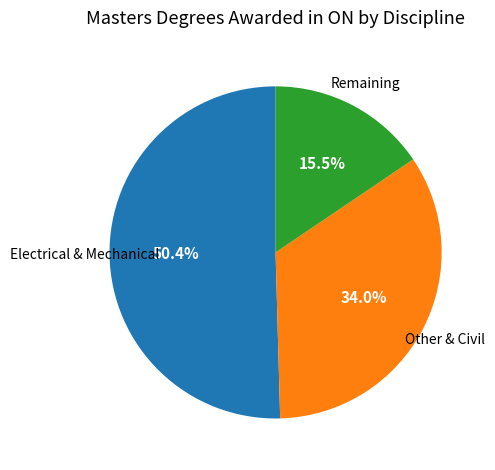

Is there a majority slice in this chart?

Yes